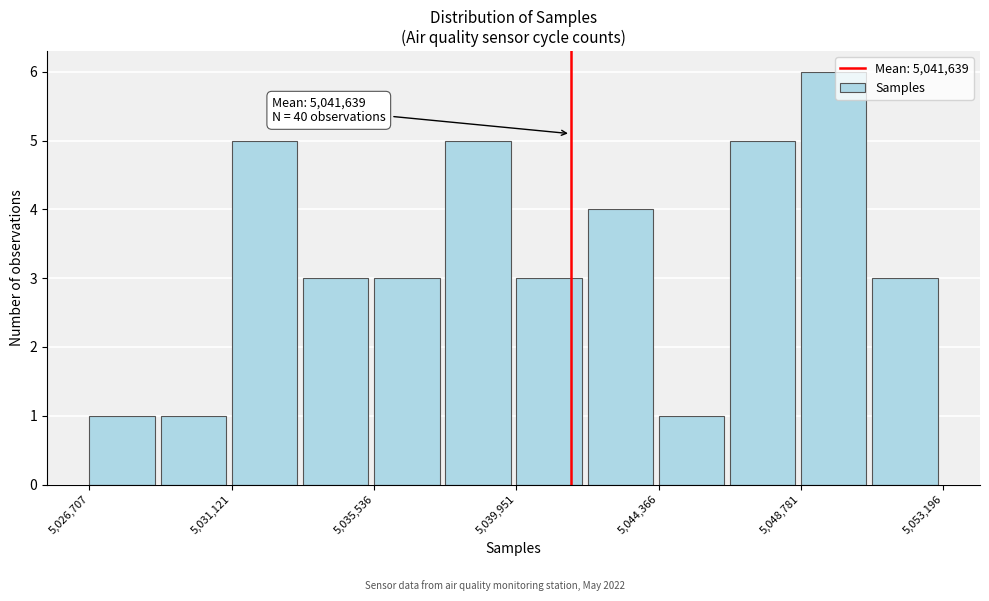

Which range on the x-axis has the tallest bar?

5049000 to 5051000